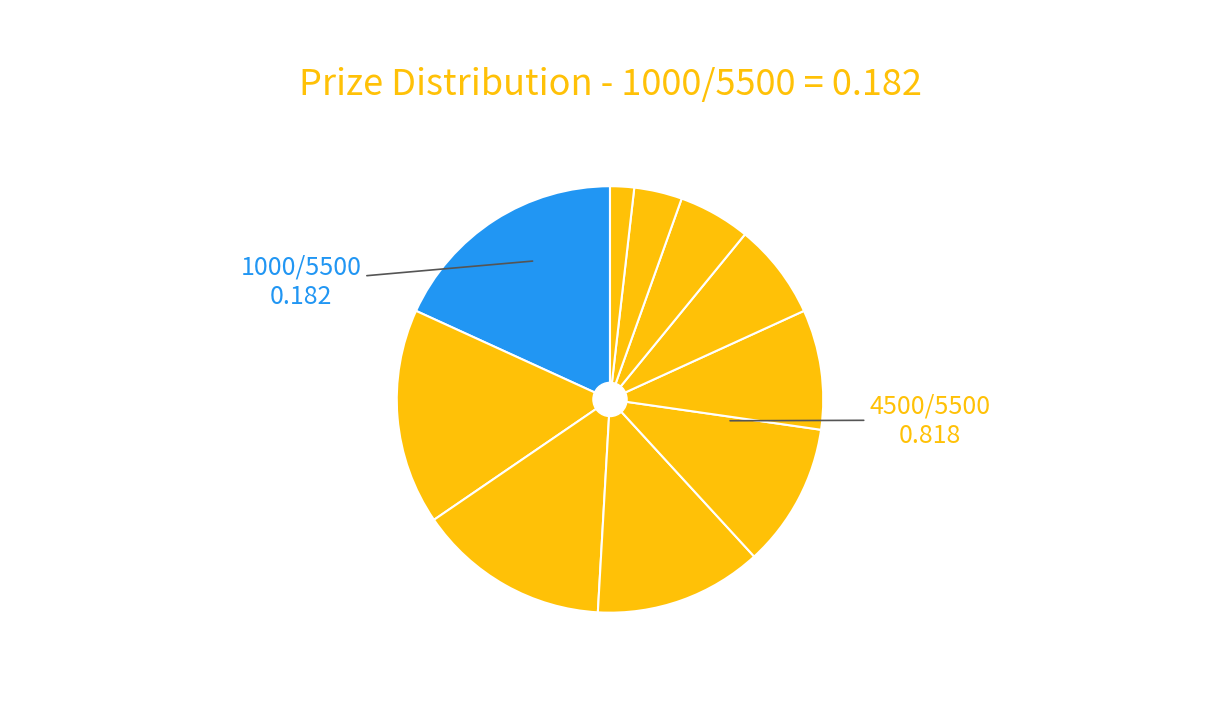

How many segments does this pie chart have?

10